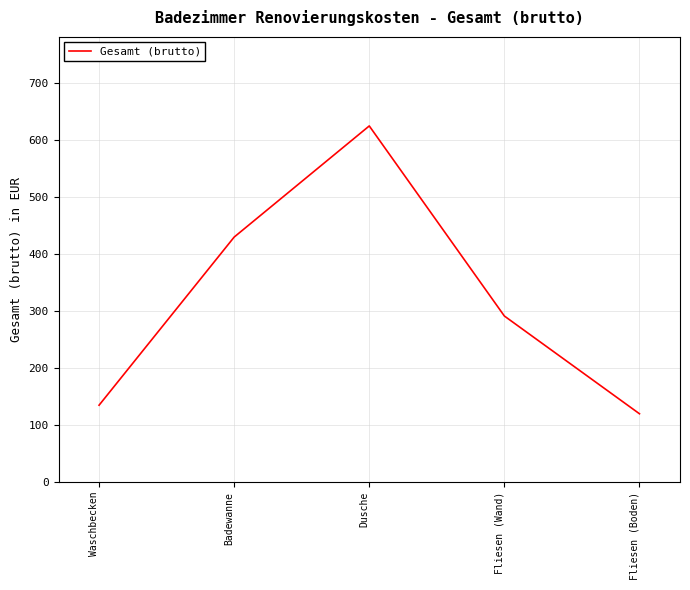

What is the average value?

320.3